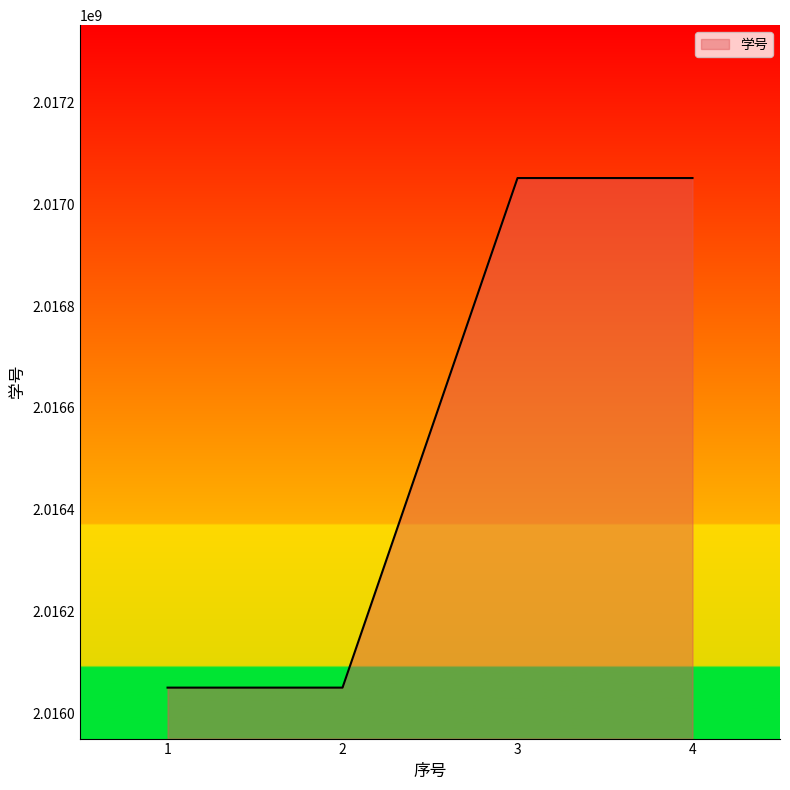

Which has a higher value, 2 or 3?

3